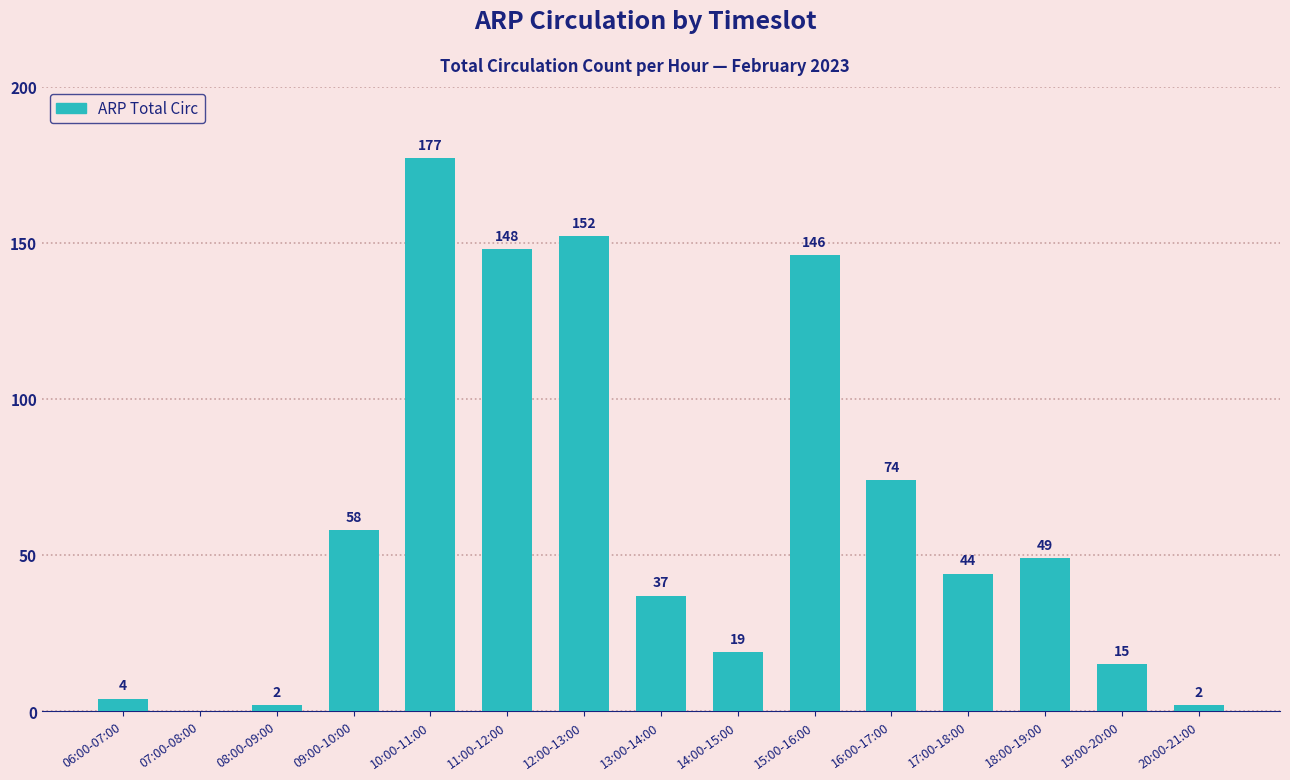

What is the sum of the values at 18:00-19:00 and 11:00-12:00?

197